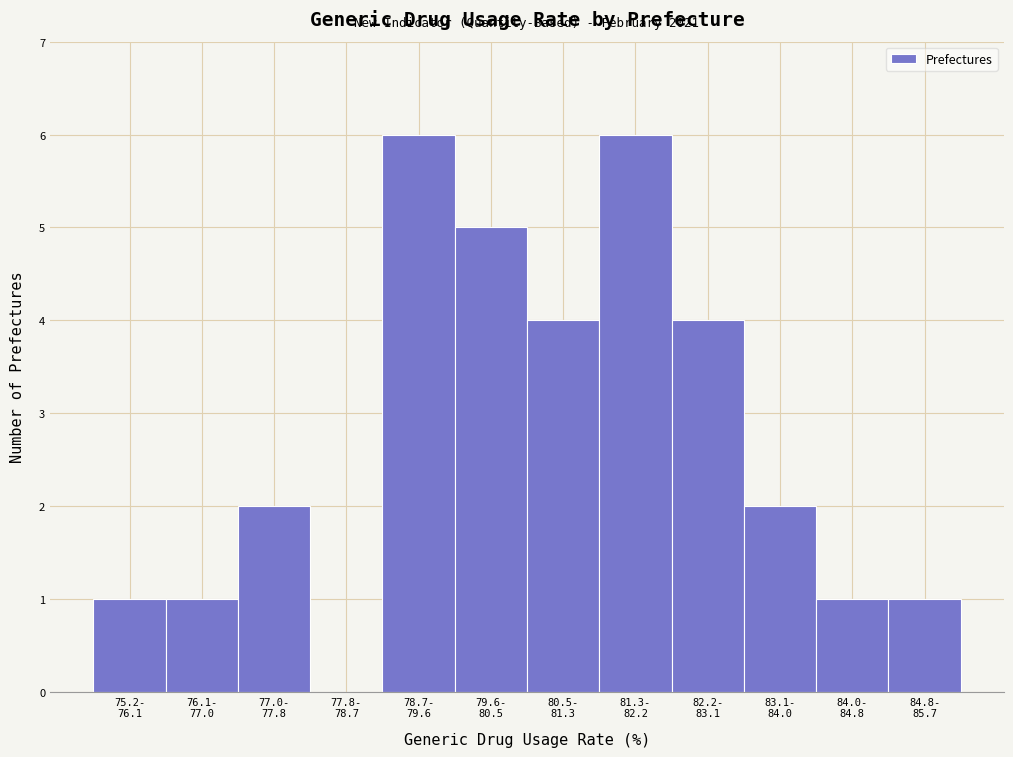

What is the sum of all values?

33